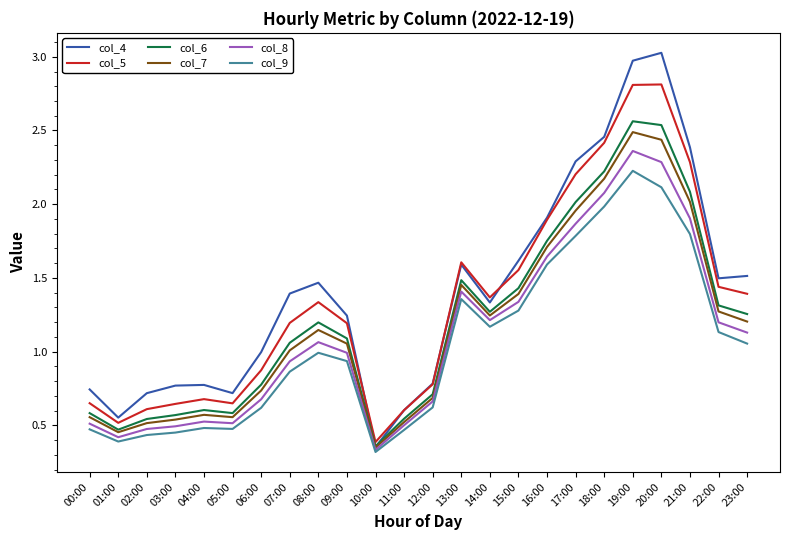

The value of col_6 at 18:00 is 0.8. True or false?

False